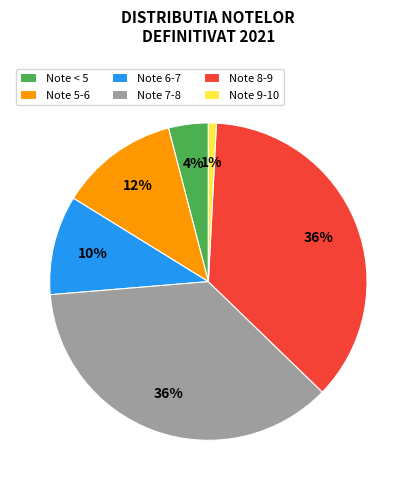

Which category has the smallest portion of the pie?

Note 9-10